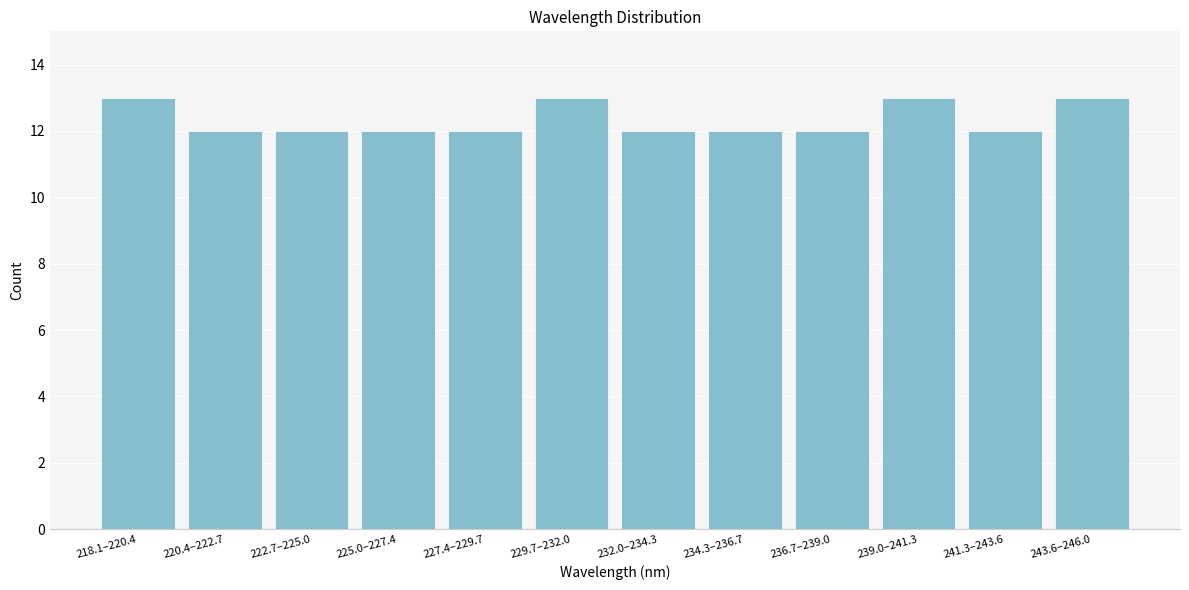

Reading right to left, extract all data points from this chart.

243.6–246.0=13	241.3–243.6=12	239.0–241.3=13	236.7–239.0=12	234.3–236.7=12	232.0–234.3=12	229.7–232.0=13	227.4–229.7=12	225.0–227.4=12	222.7–225.0=12	220.4–222.7=12	218.1–220.4=13